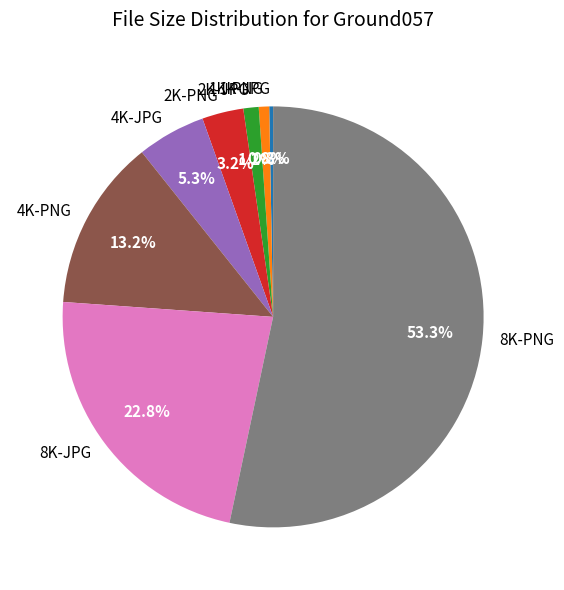

To the nearest percent, what is the average slice percentage?

12%